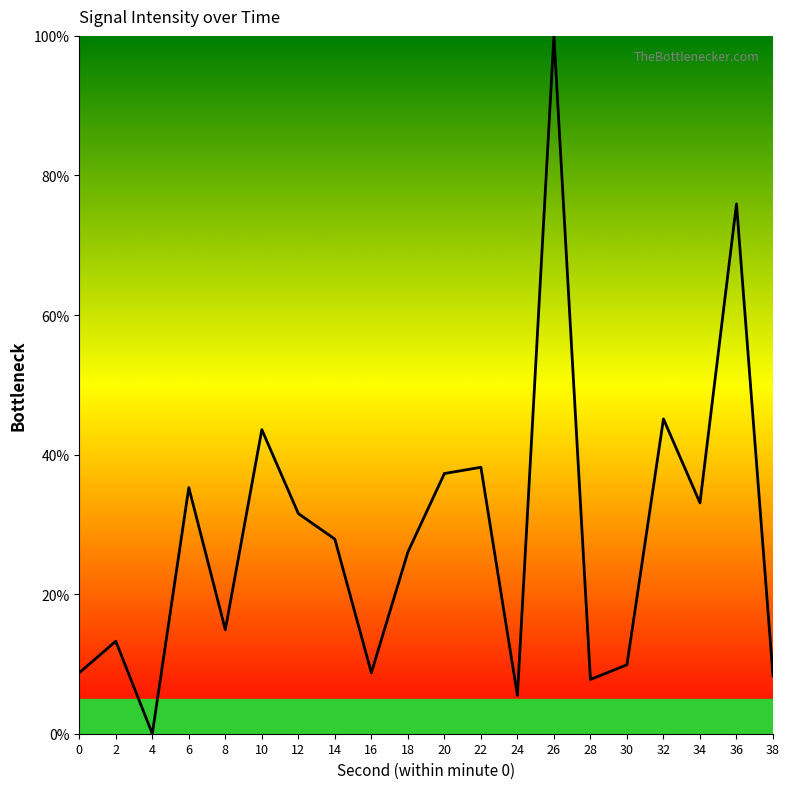

The value at 20 is 37.3. True or false?

True